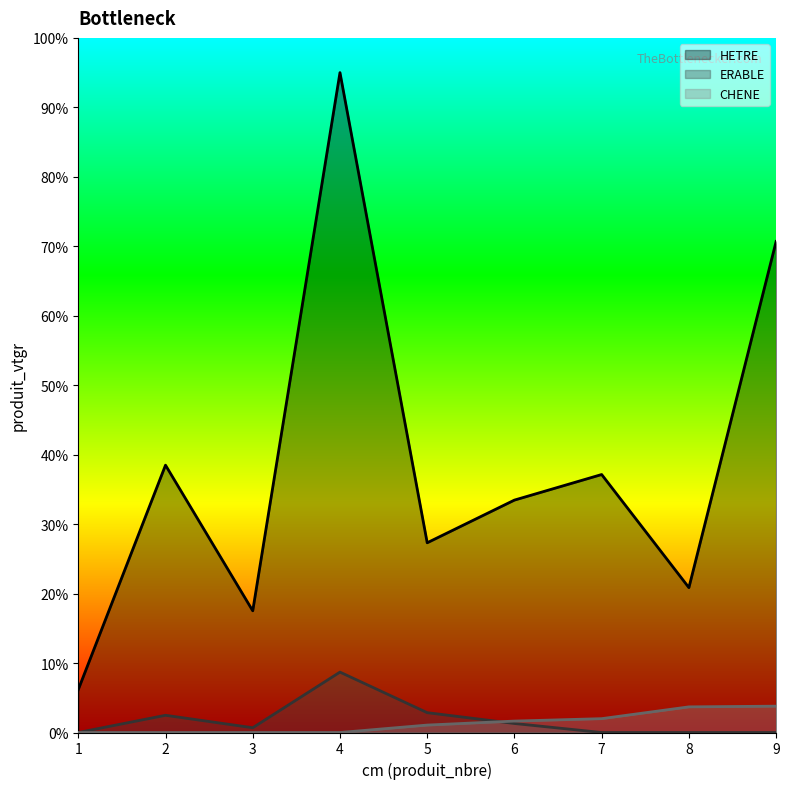

True or false: ERABLE and HETRE intersect in this chart.

False